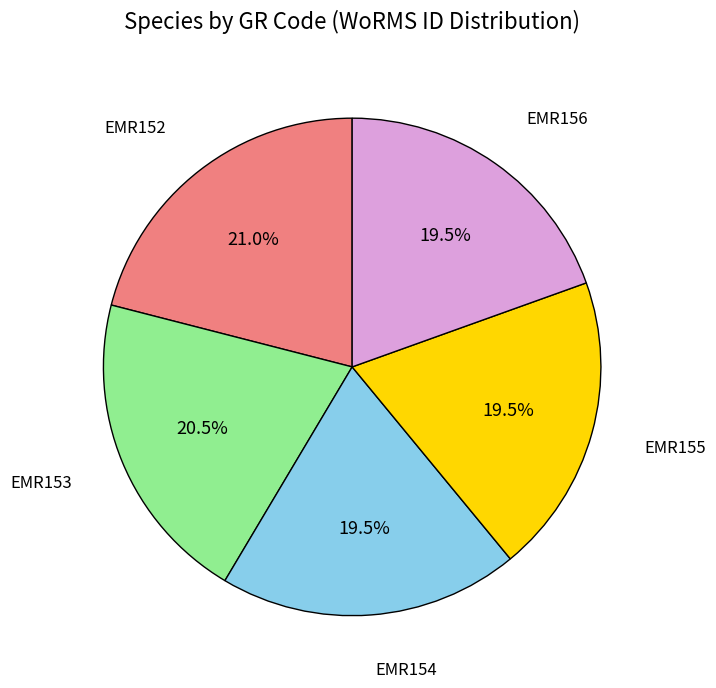

What is the largest slice in the pie chart?

EMR152